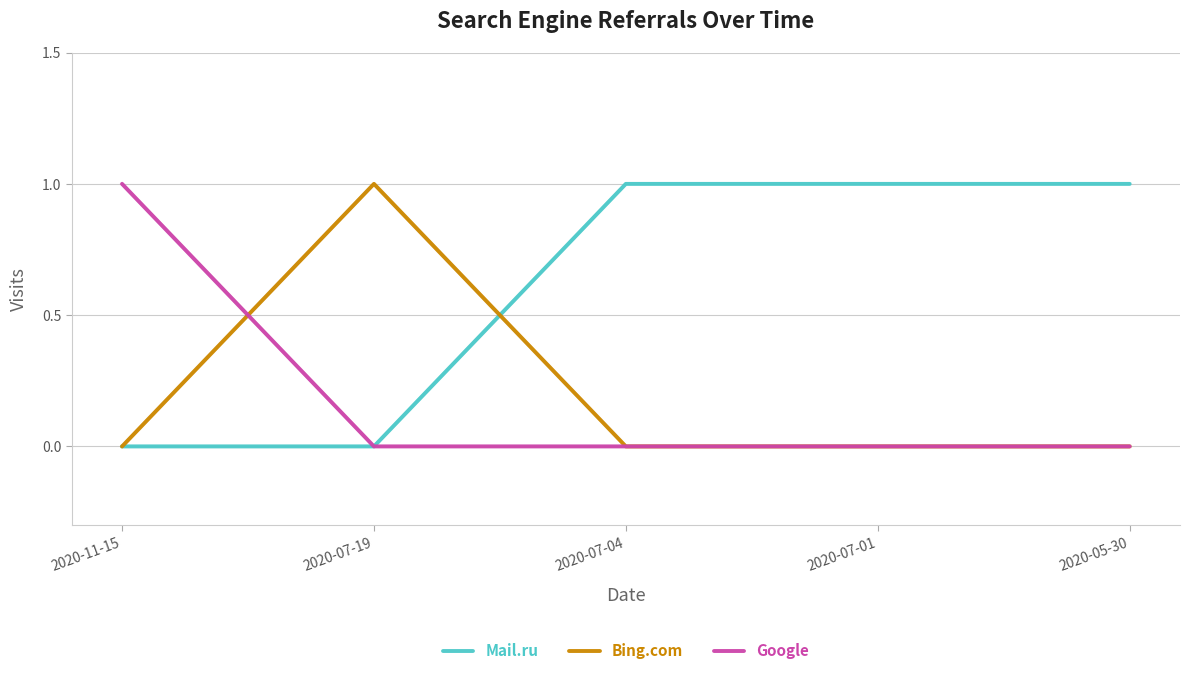

At how many categories does at least one series exceed 0?

5